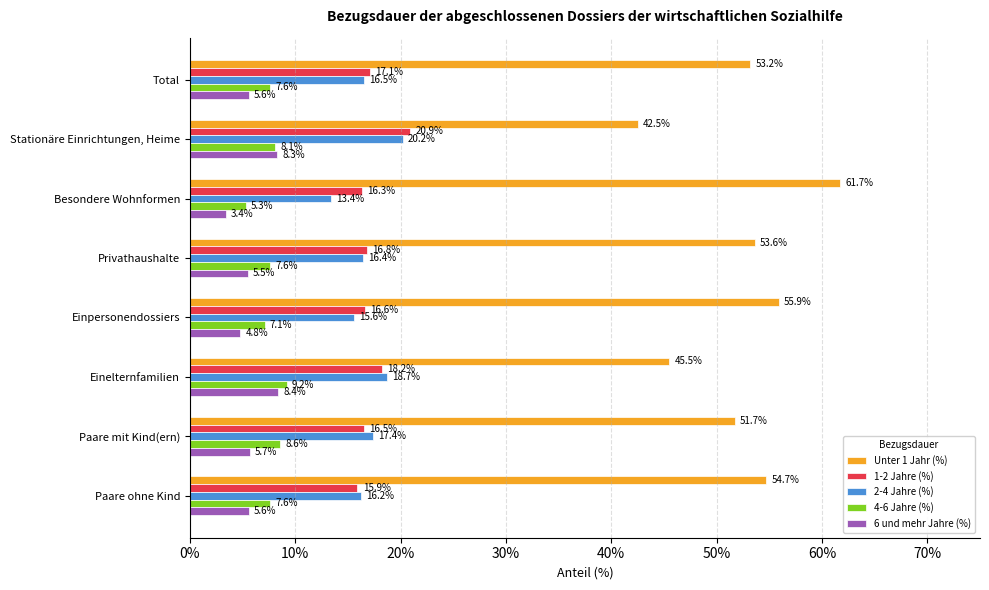

At which label does Unter 1 Jahr (%) reach its peak?

Besondere Wohnformen